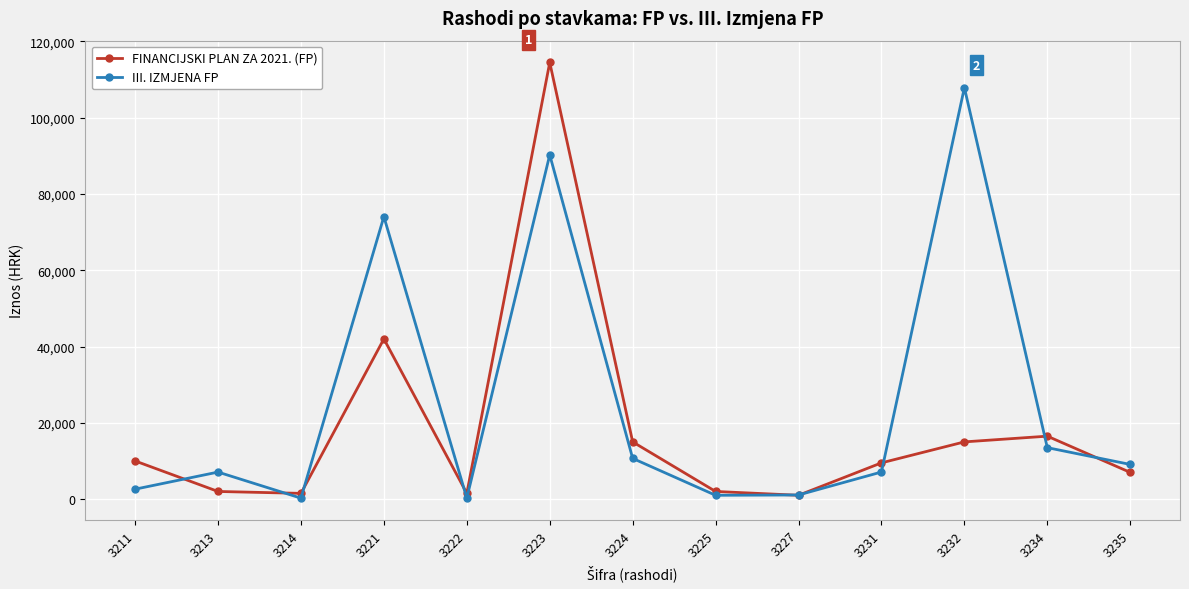

Where is III. IZMJENA FP nearest to the value 54074?

3221